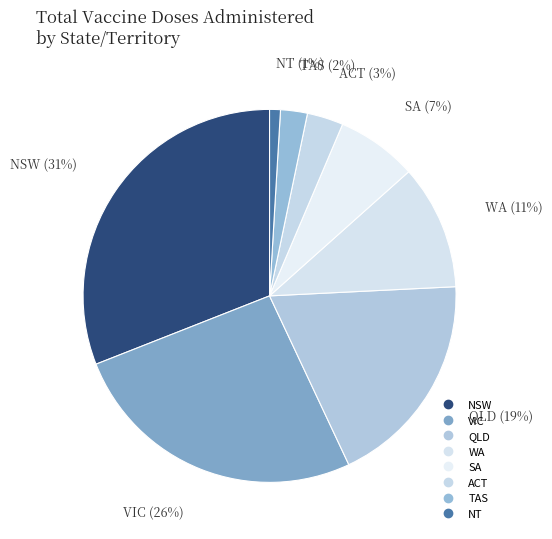

Count the number of slices in the pie.

8